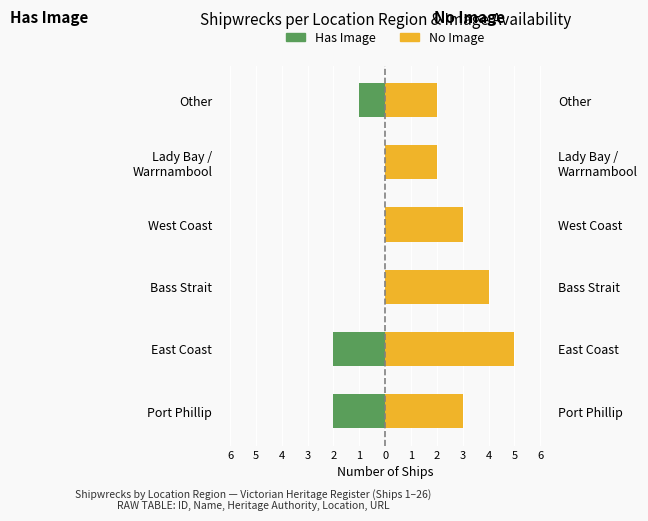

Is the value of Has Image at Other greater than the value of No Image at West Coast?

No